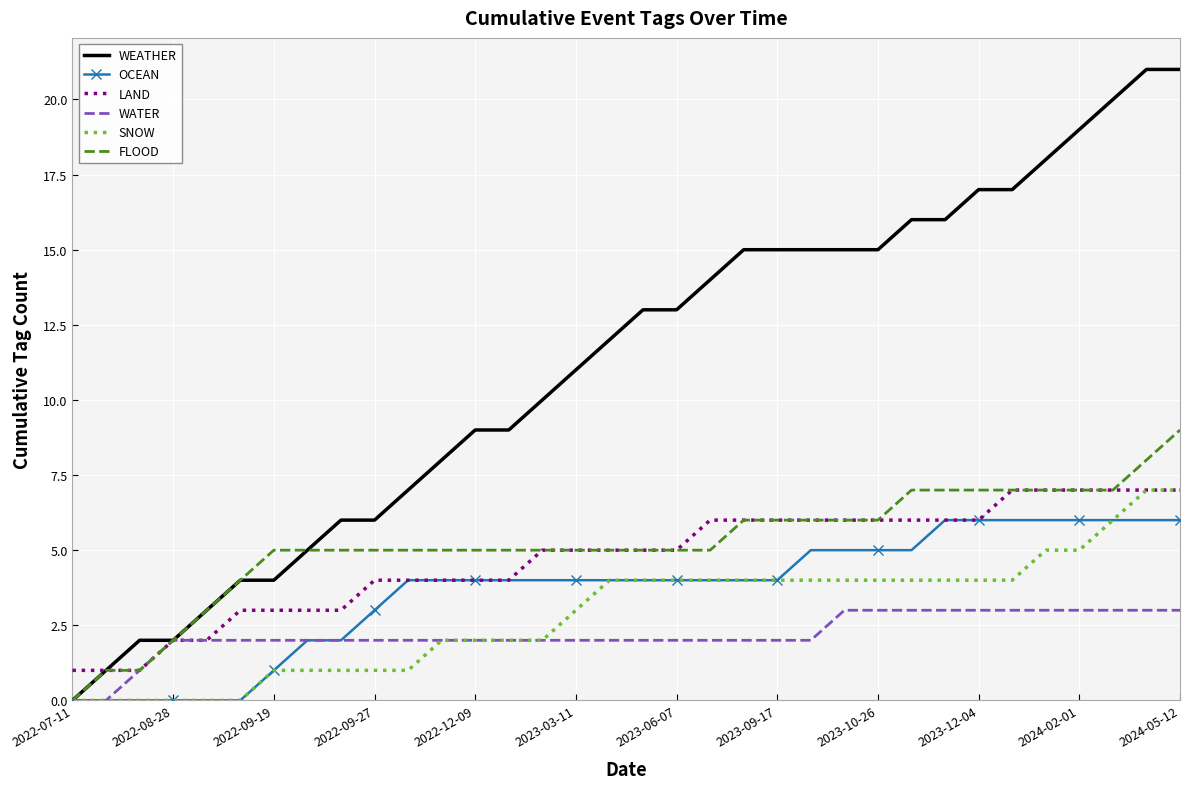

Which series has the largest total across all categories?

WEATHER